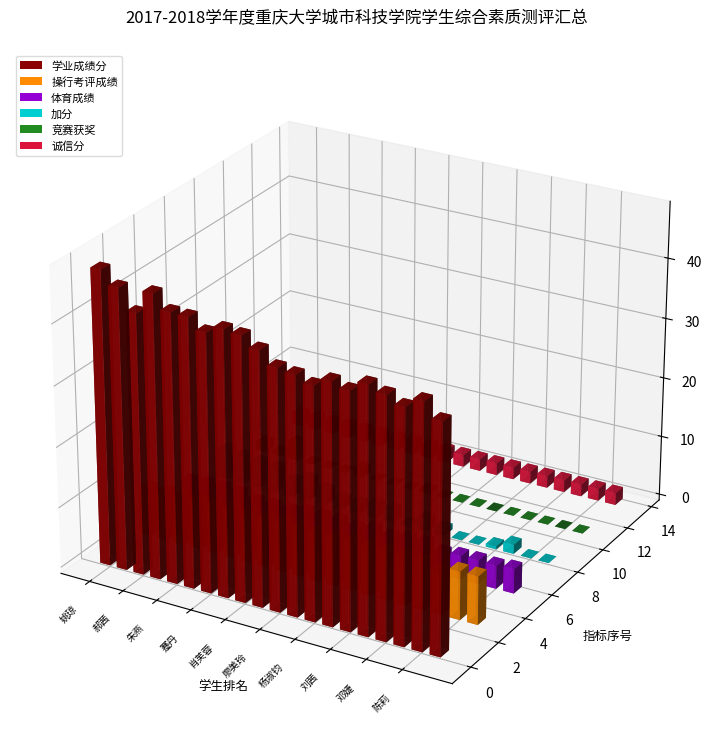

At which label is 诚信分 closest to 2?

姚琼